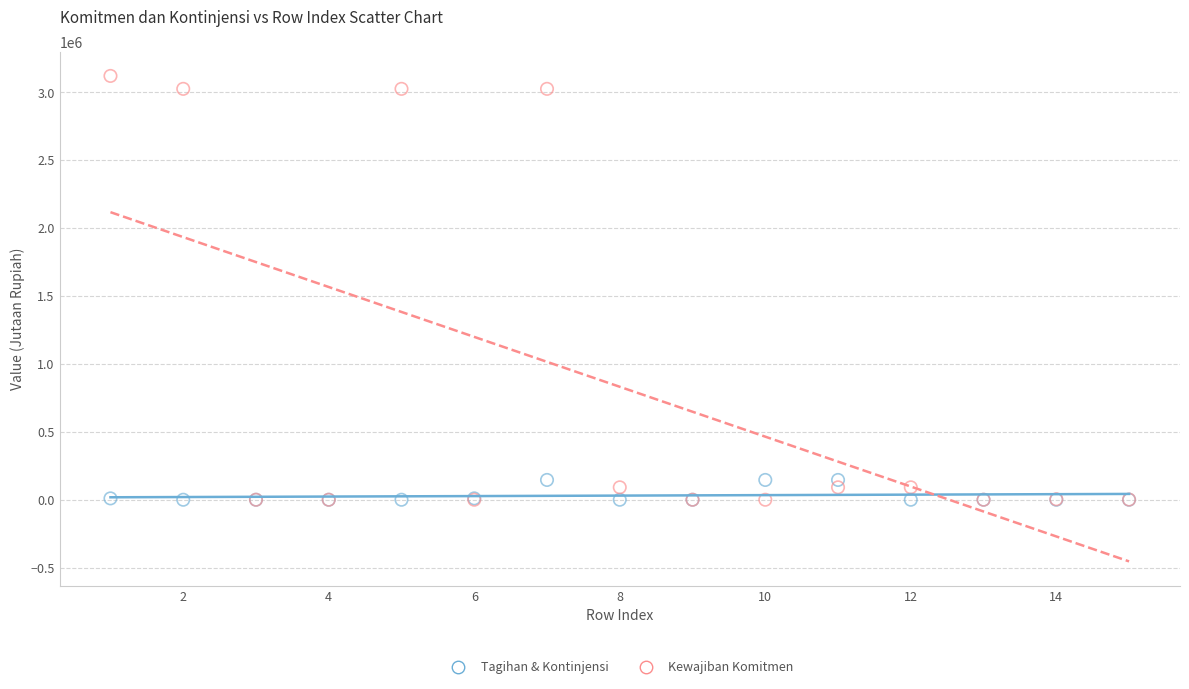

Which series contains the highest Y value?

Kewajiban Komitmen